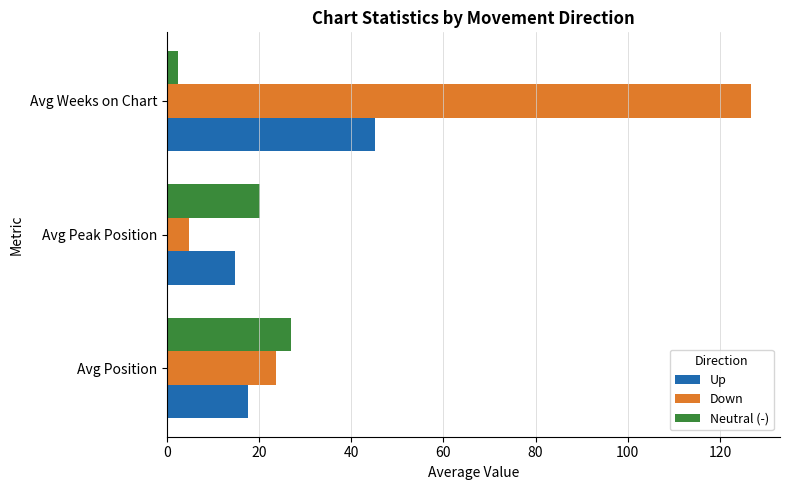

Is it true that Up equals 8.2 at Avg Position?

False